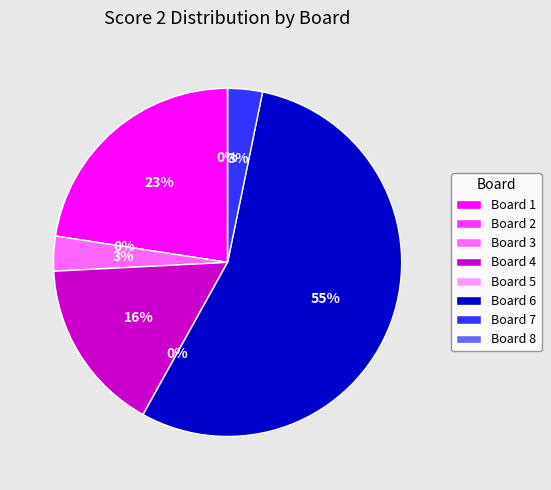

What is the majority slice?

Board 6